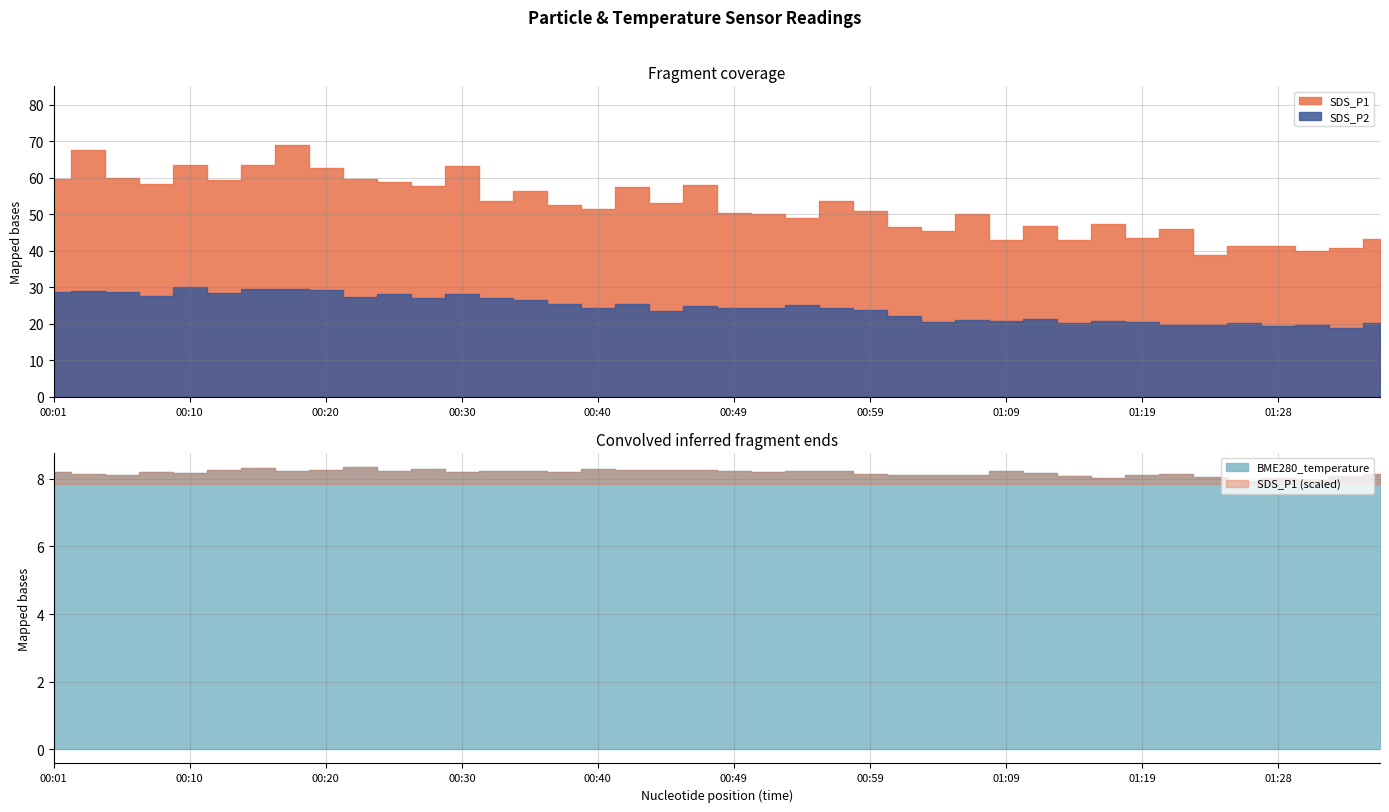

What is the total value across all series at 01:28?

68.5